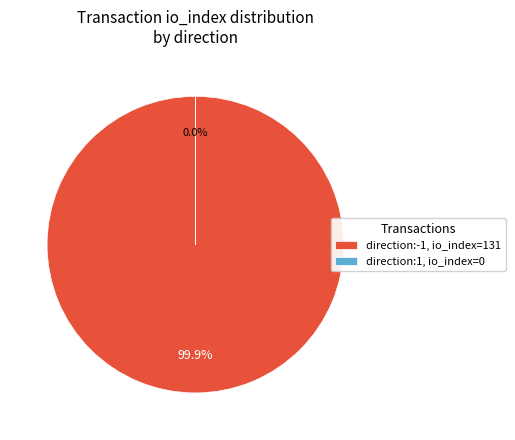

To the nearest percent, what is the combined percentage of direction:-1 (io_index=131) and direction:1 (io_index=0)?

100%